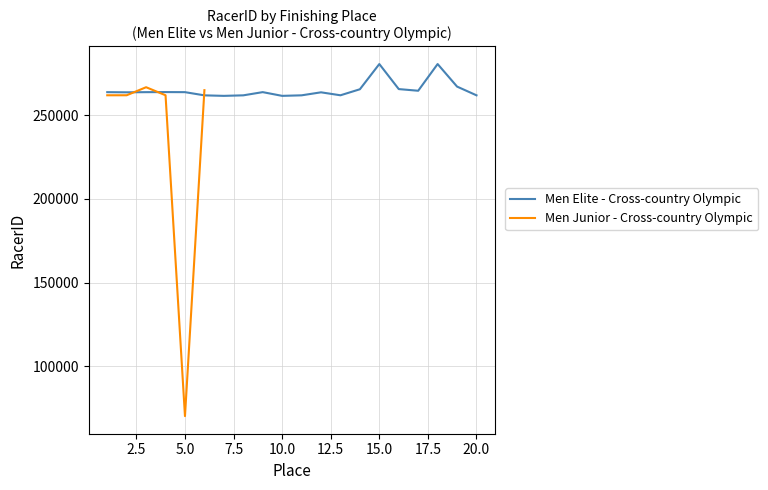

Between 19 and 12, which is larger?

19